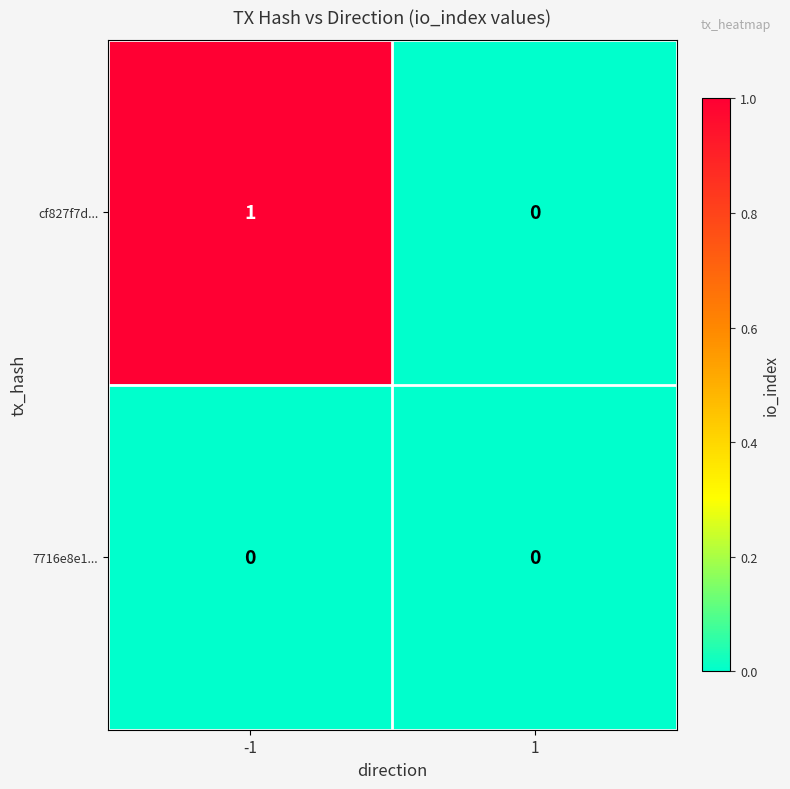

Which series has the largest total across all categories?

cf827f7d...